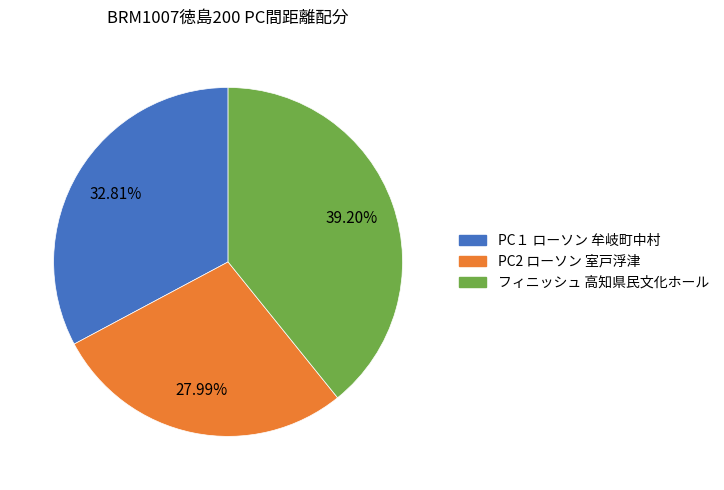

To the nearest percent, what portion does PC１ ローソン 牟岐町中村 represent?

33%